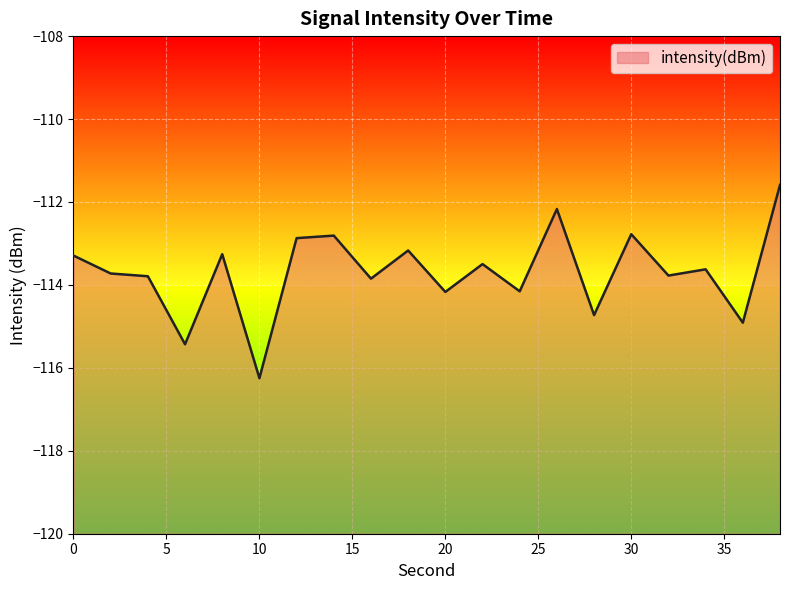

Where is the data nearest to the value -113?

12